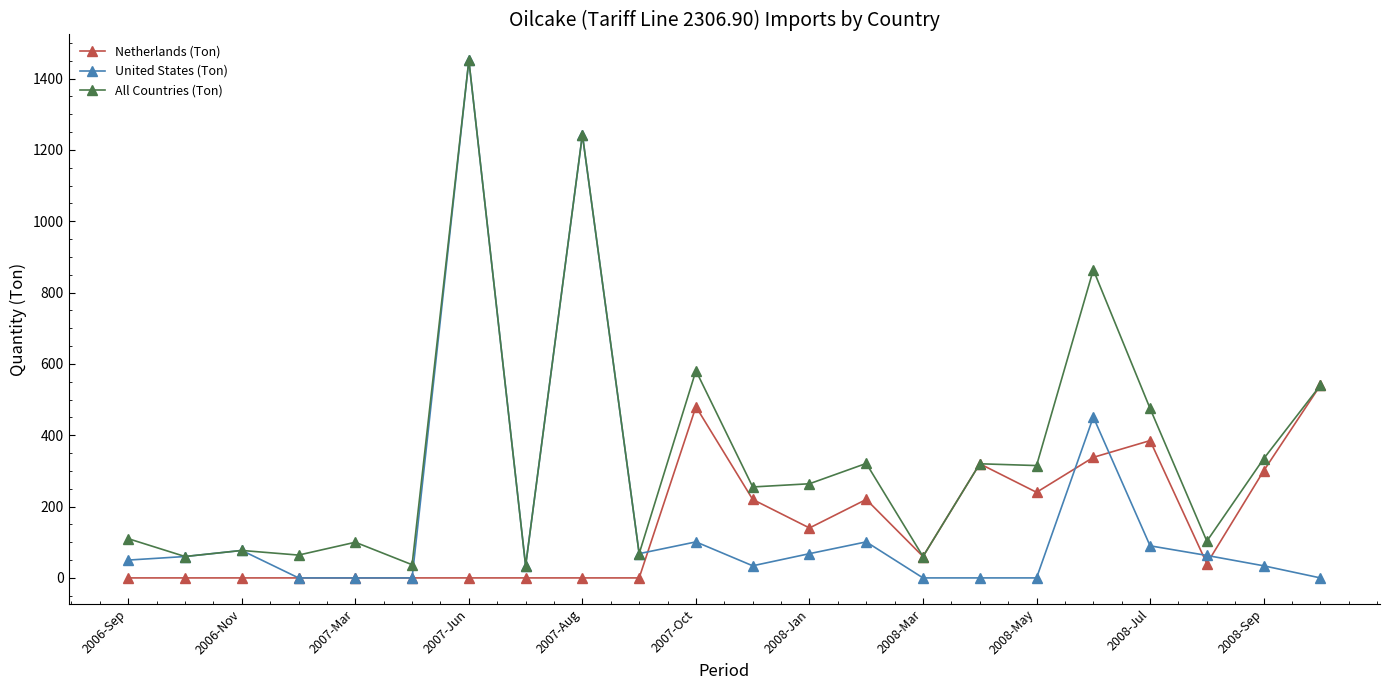

Count the number of categories in the chart.

22